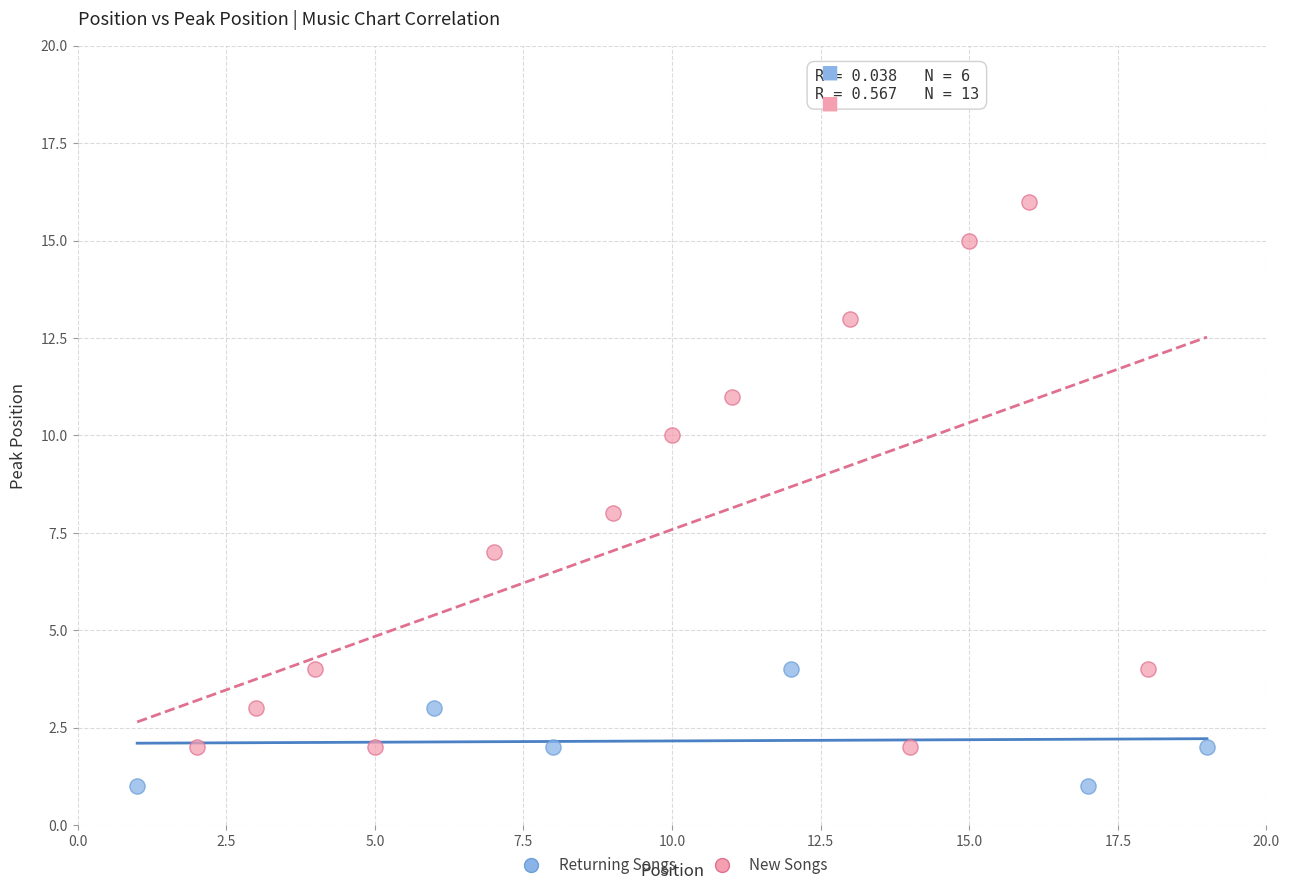

Which series reaches the maximum Y coordinate?

New Songs